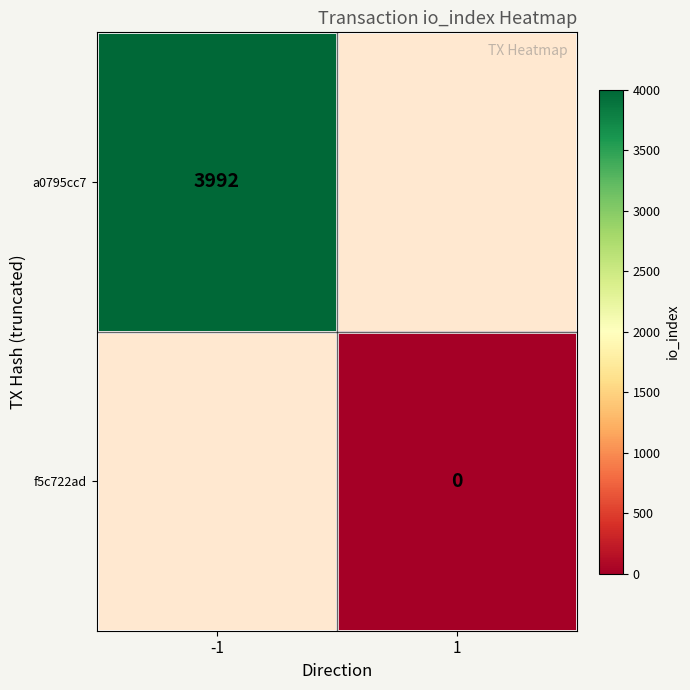

The value of a0795cc7 at -1 is 1389. True or false?

False